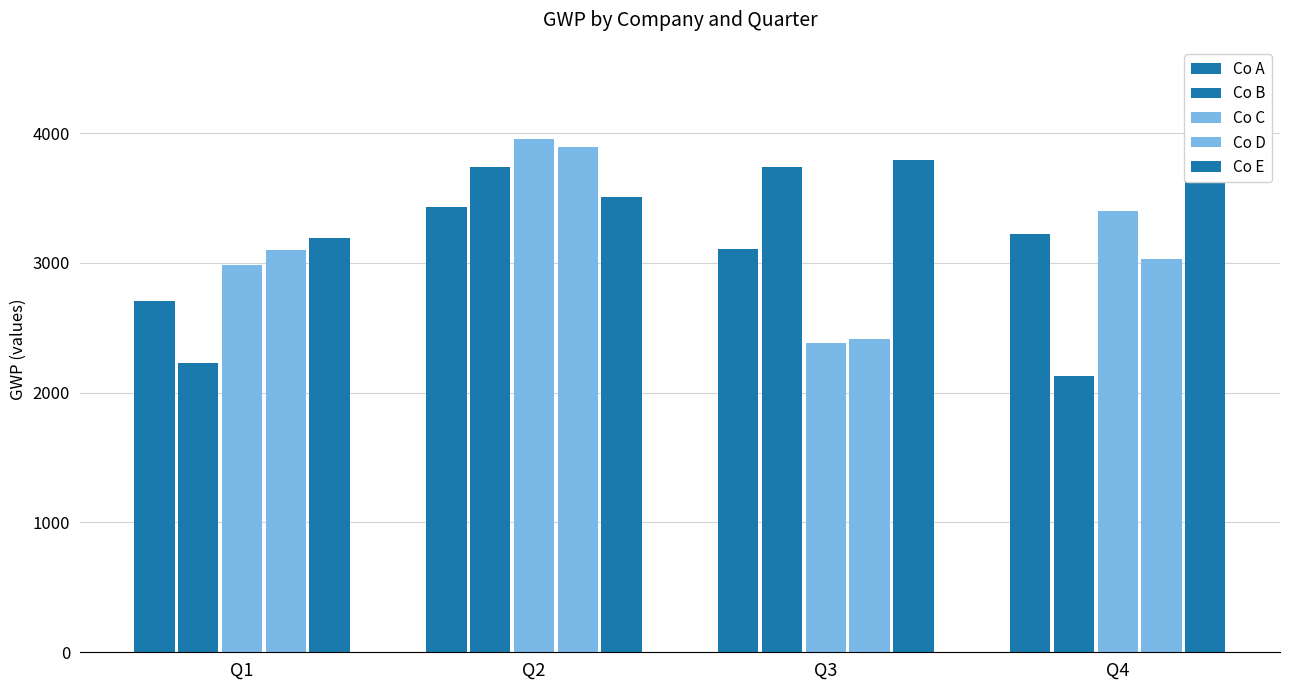

At which label does Co D first exceed 3097?

Q2